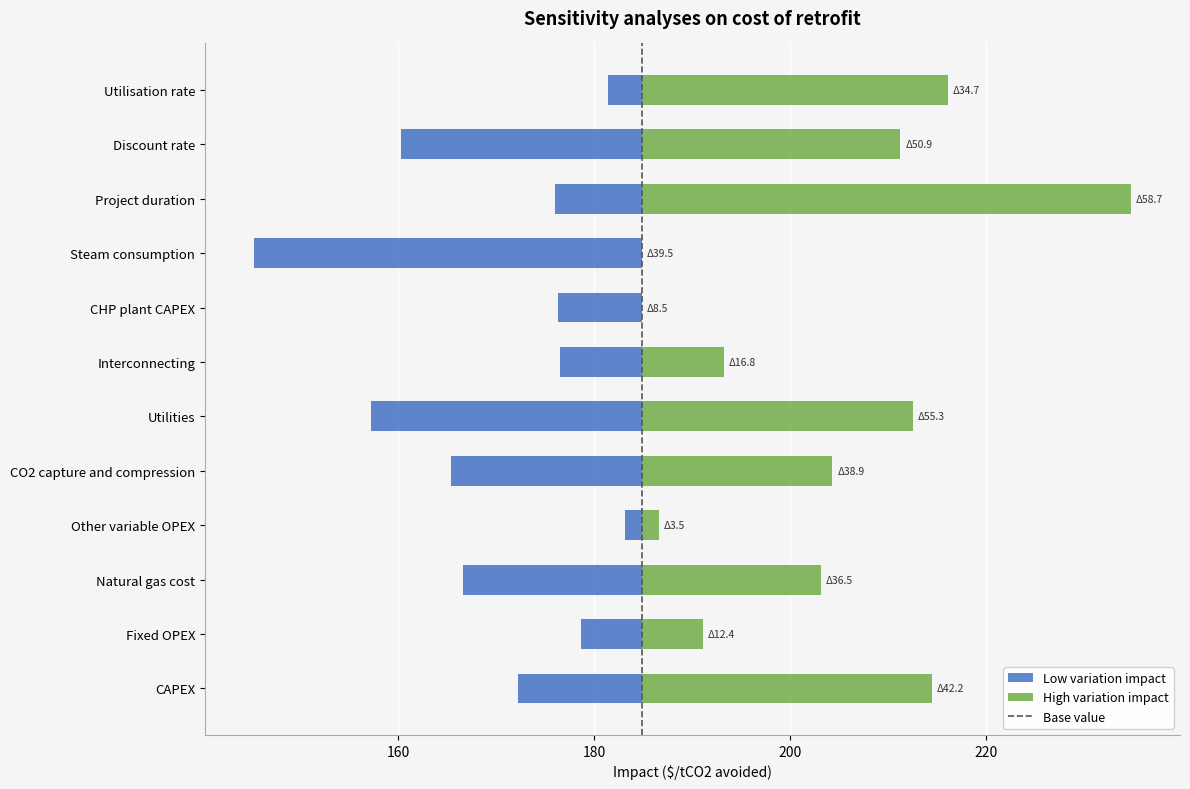

How many data points in High impact are less than 19?

6